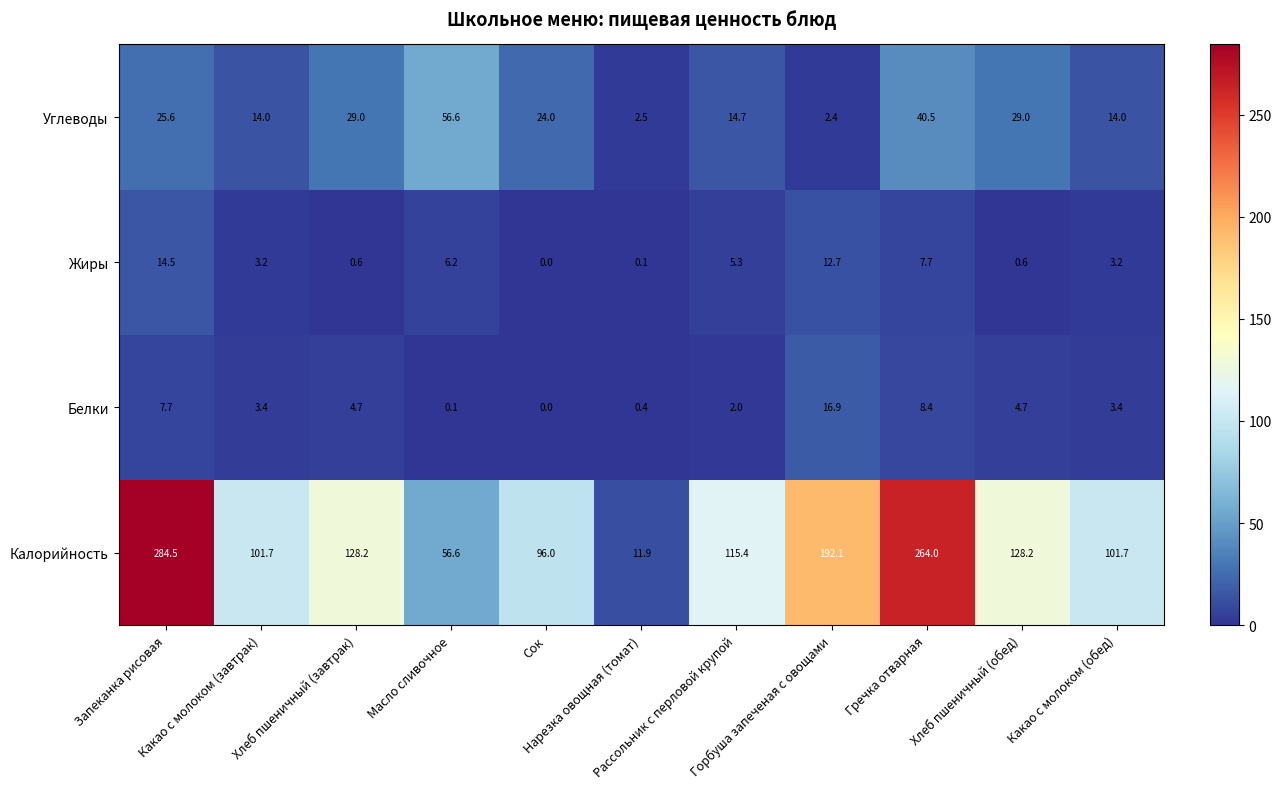

Which series has the largest total across all categories?

Калорийность